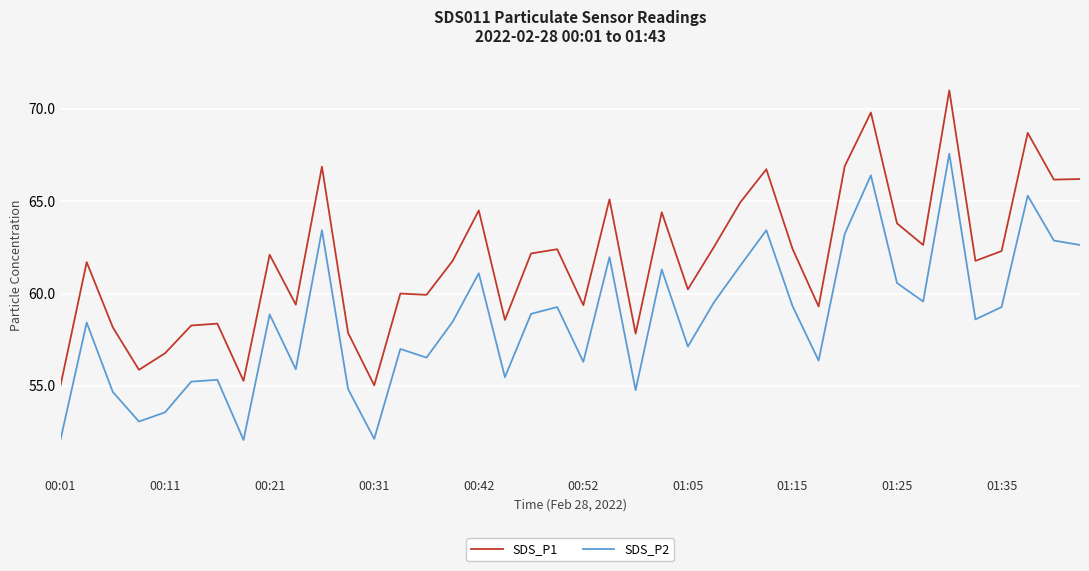

Which series has the largest total across all categories?

SDS_P1